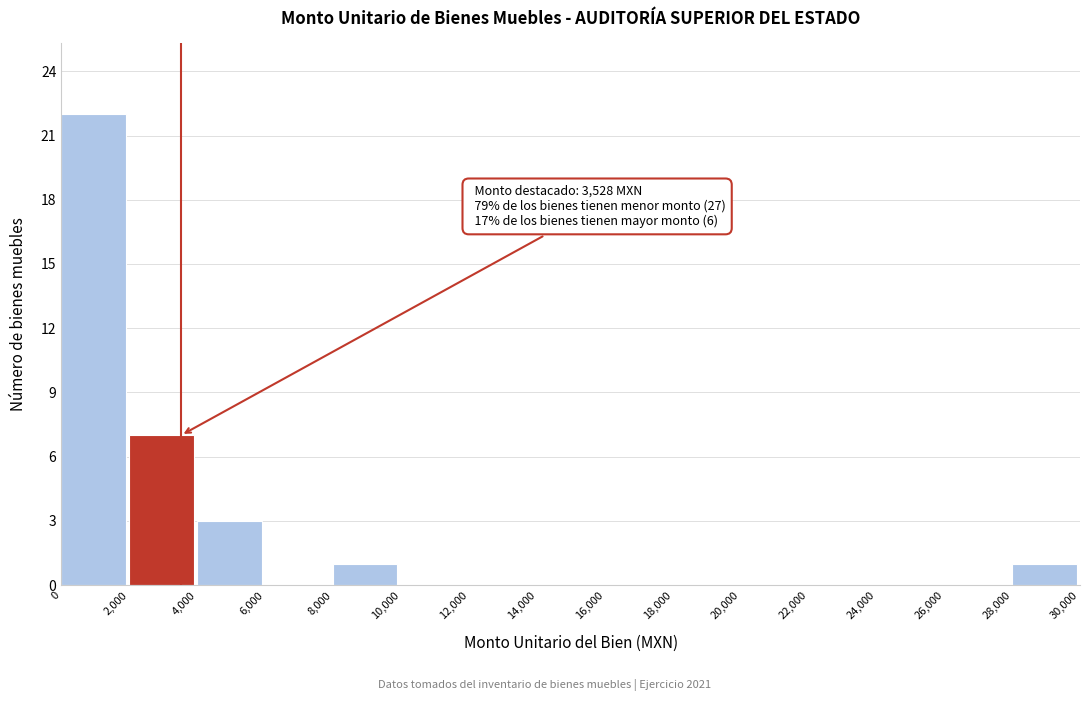

Over which range of the x-axis is the bar tallest?

0 to 2,000